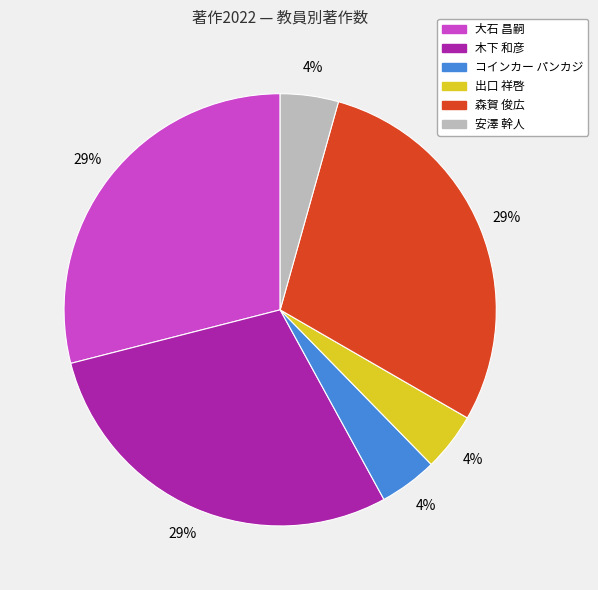

True or false: 安澤 幹人 accounts for 4% of the total.

True